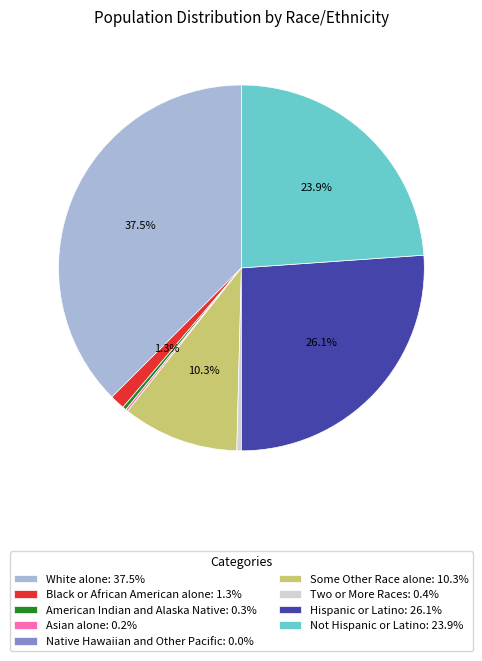

Is Black or African American alone: 1.3% the majority of the pie?

No